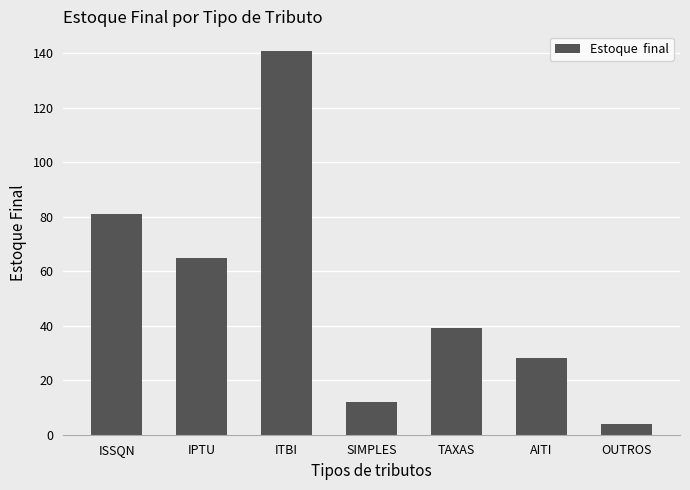

How many data points does each series have?

7